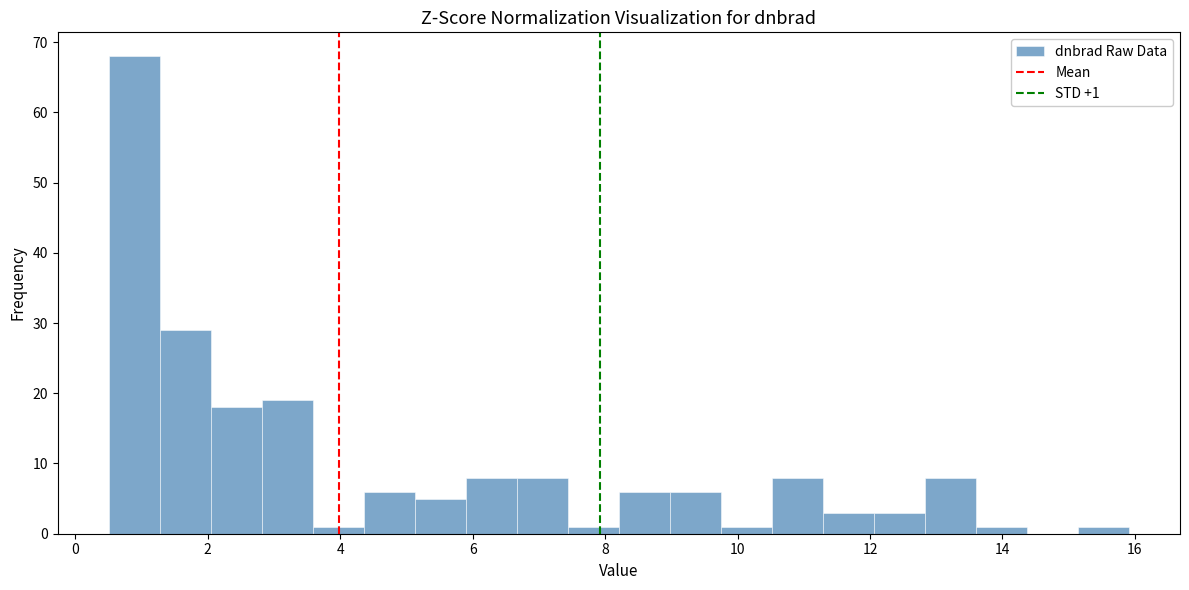

Read against the x-axis, roughly where is the centre of the tallest bar?

0.8